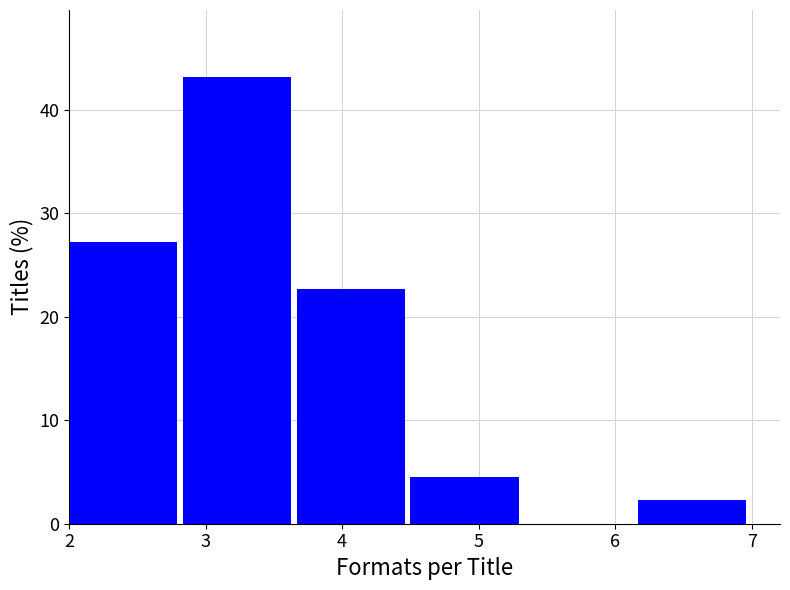

Which range on the x-axis has the tallest bar?

2.8 to 3.7